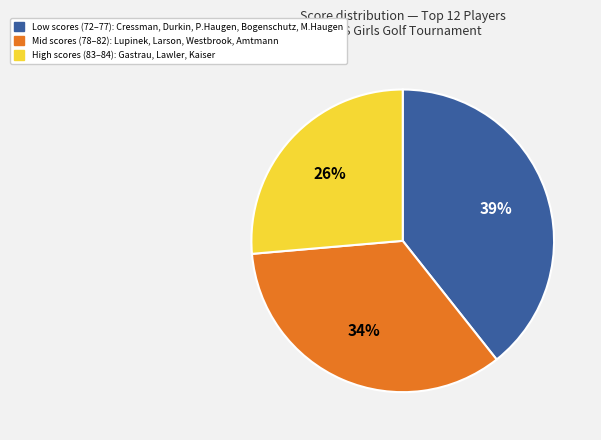

Is there any slice that represents more than half of the pie?

No